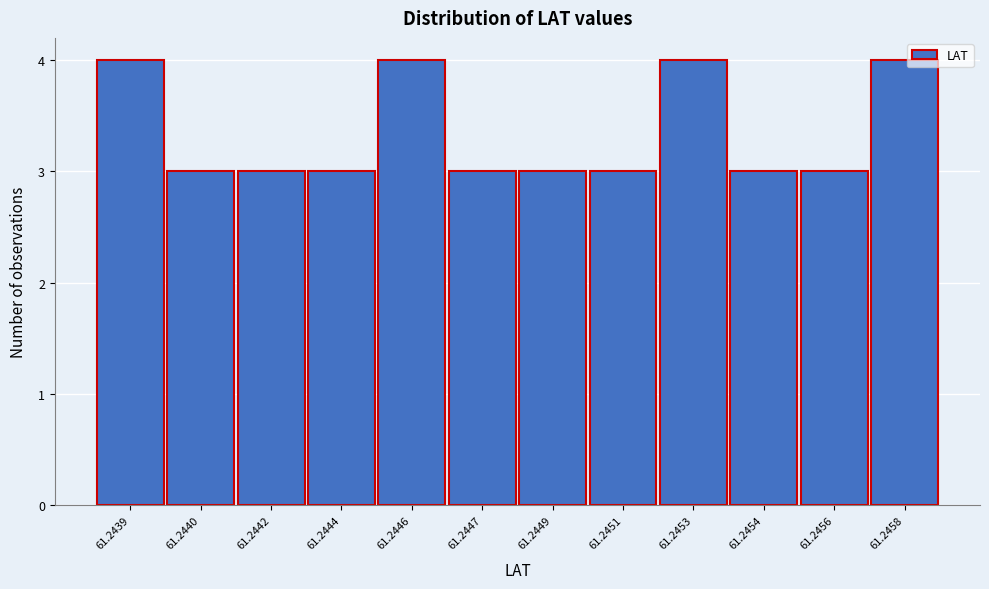

Reading left to right, list all the values displayed in this chart.

61.2439=4	61.2440=3	61.2442=3	61.2444=3	61.2446=4	61.2447=3	61.2449=3	61.2451=3	61.2453=4	61.2454=3	61.2456=3	61.2458=4